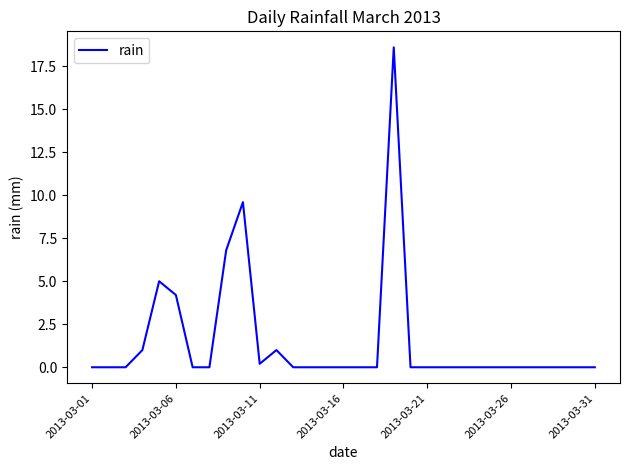

Is it true that the value at 2013-03-21 is -6.6?

False